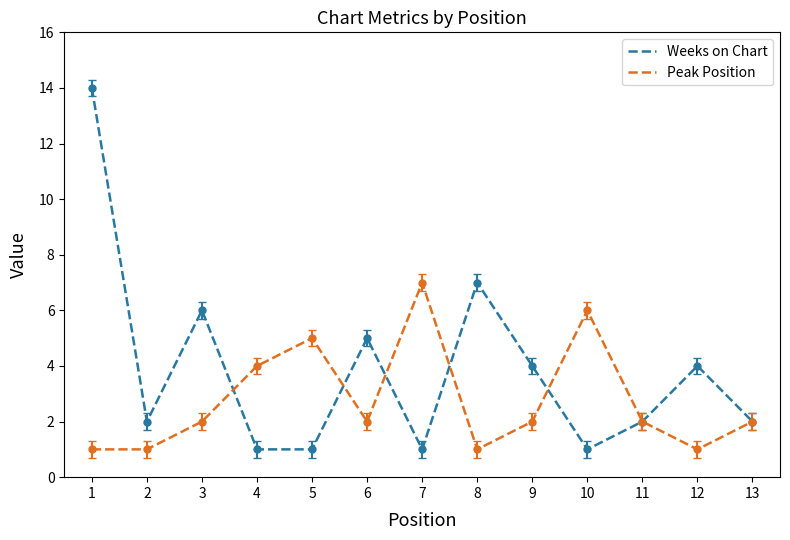

Which category has the highest value in the Weeks on Chart series?

1